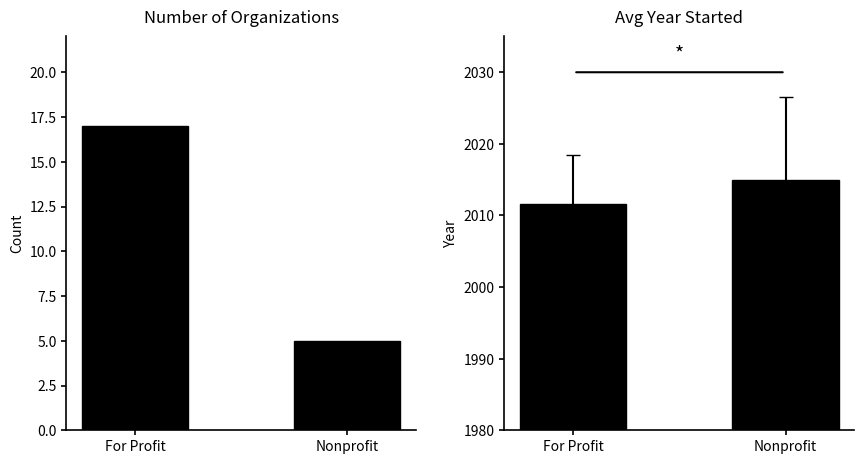

How many groups of bars are there?

2